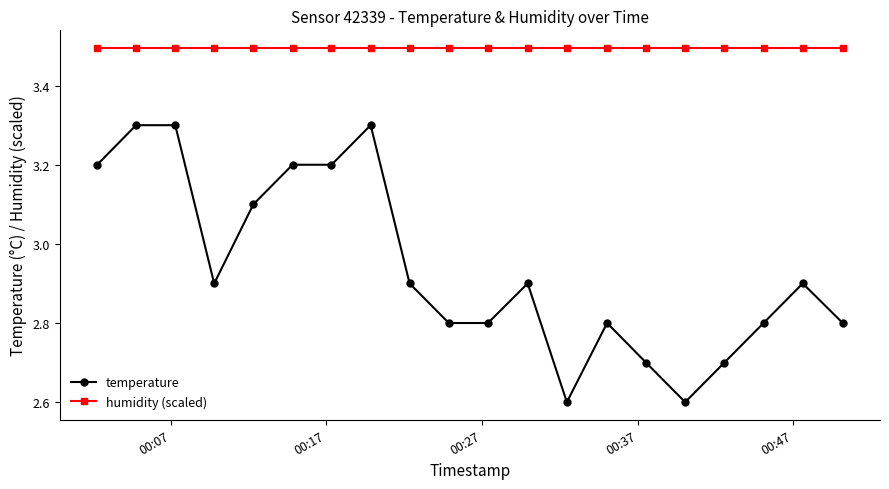

Reading right to left, transcribe all the data shown in this chart.

temperature: 2.8	2.9	2.8	2.7	2.6	2.7	2.8	2.6	2.9	2.8	2.8	2.9	3.3	3.2	3.2	3.1	2.9	3.3	3.3	3.2
humidity (scaled): 3.5	3.5	3.5	3.5	3.5	3.5	3.5	3.5	3.5	3.5	3.5	3.5	3.5	3.5	3.5	3.5	3.5	3.5	3.5	3.5